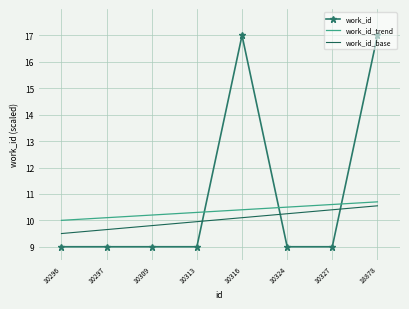

Which series ends up on top after the final intersection of work_id and work_id_base?

work_id